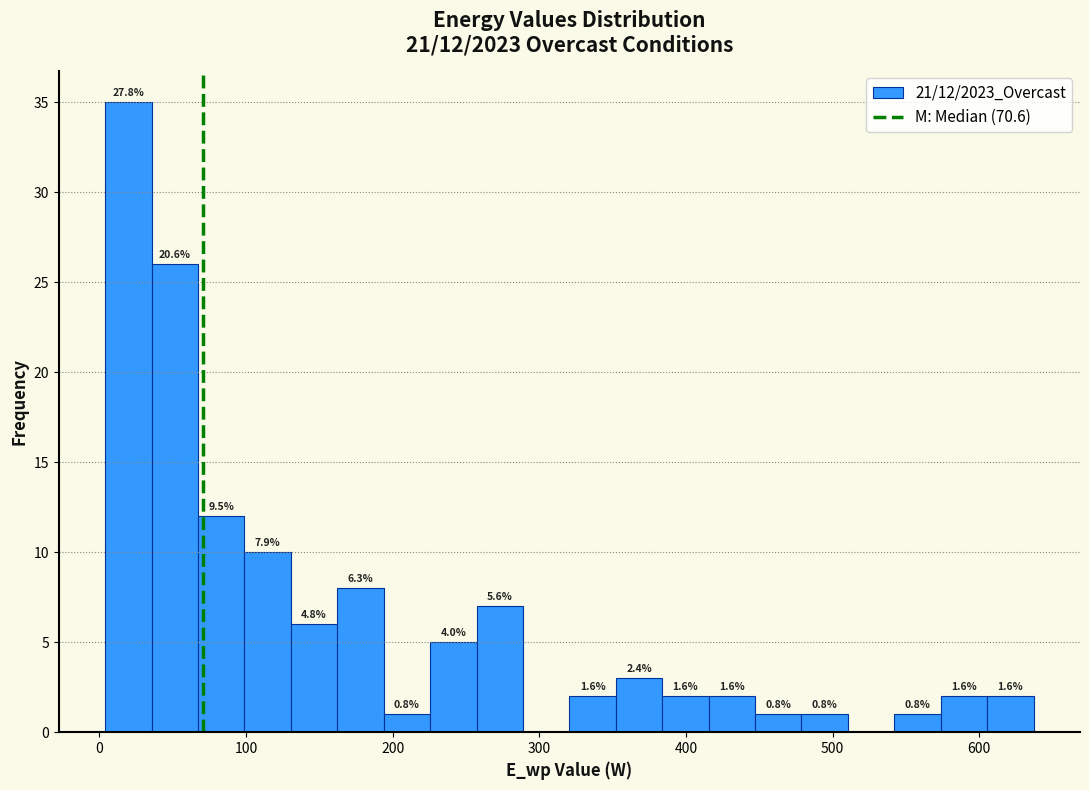

Around what value on the x-axis is the tallest bar? Give the approximate position of its centre, as read against the axis.

20